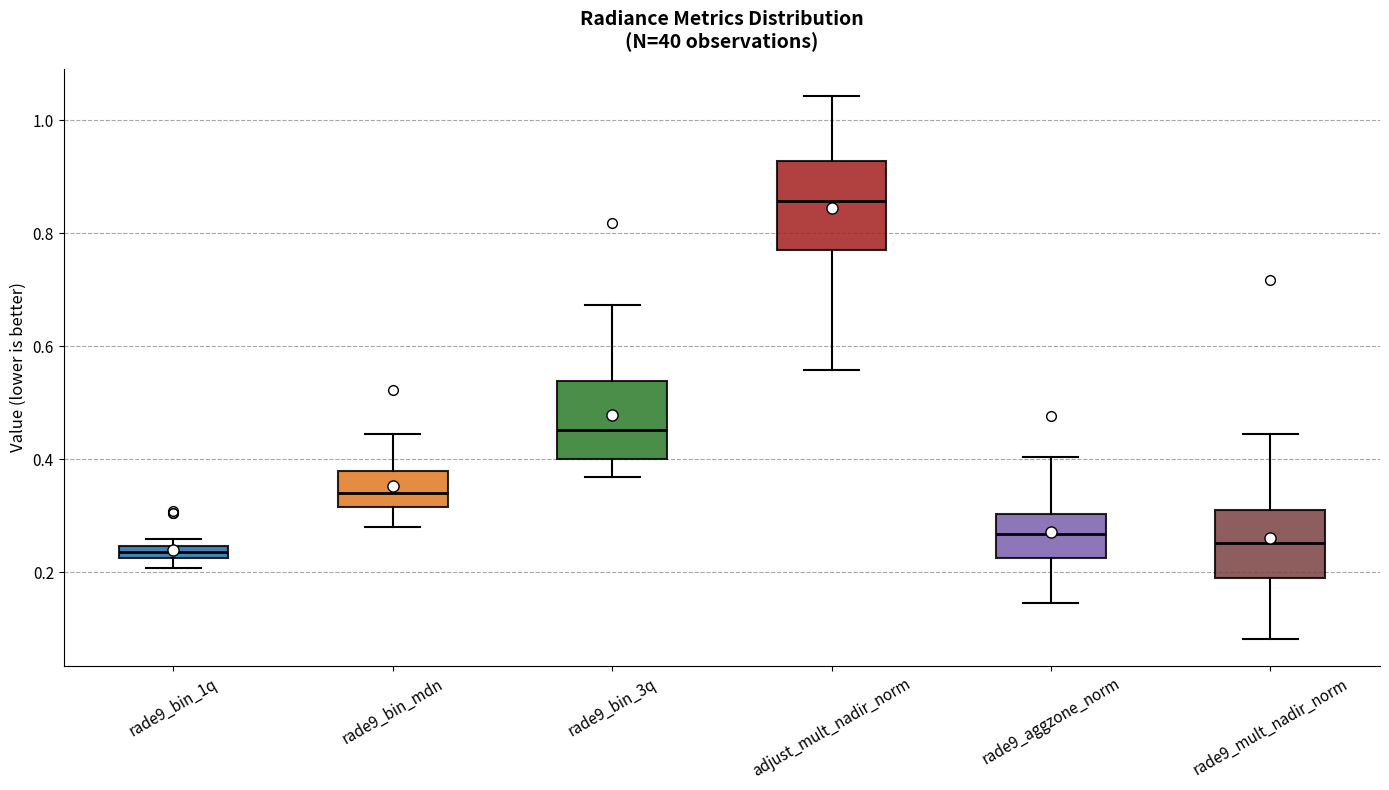

Where does the median line of the box for rade9_bin_3q sit on the y-axis? The values are not printed on the chart, so give them approximately, as read against the axis.

0.46